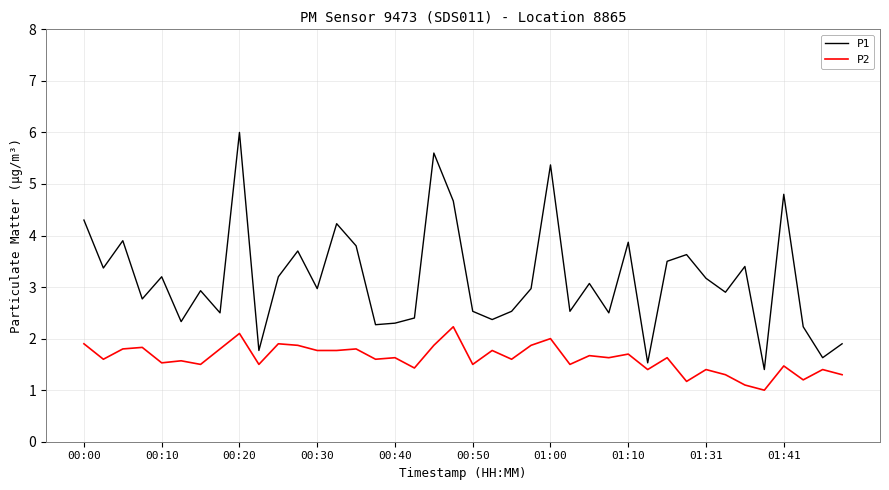

Rank the series by their maximum value, from lowest to highest.

P2, P1